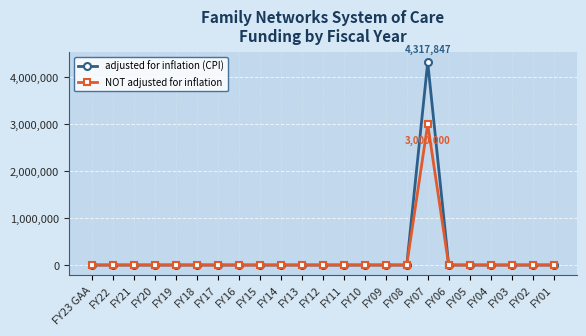

How many categories are shown in the chart?

23